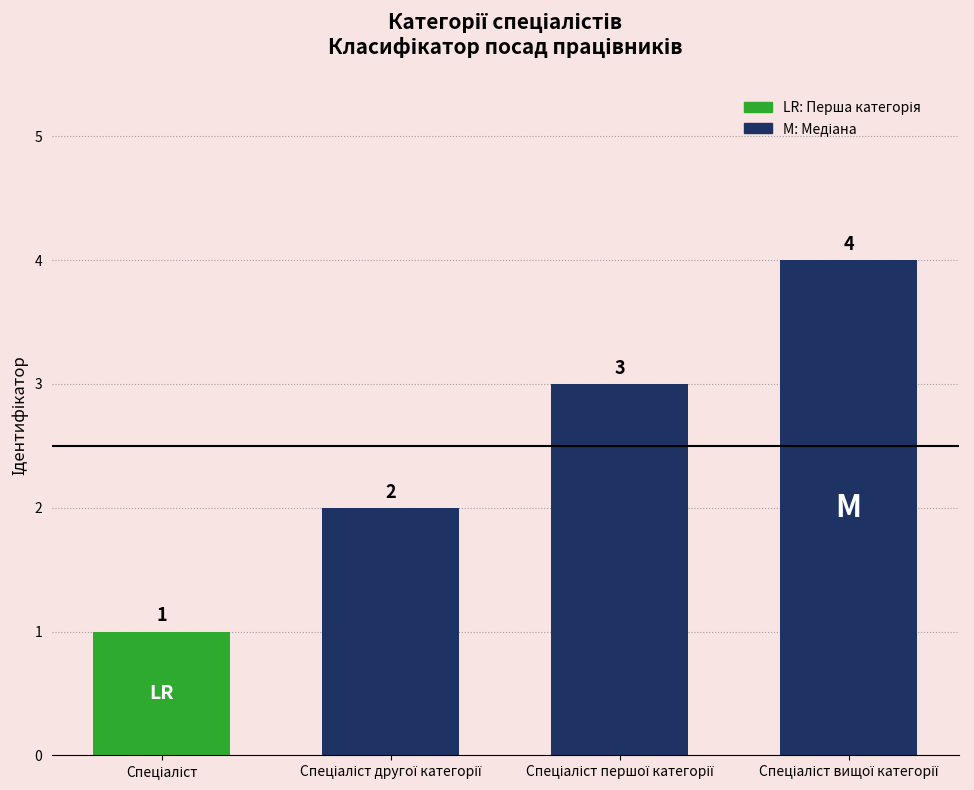

What is the sum of all values?

10